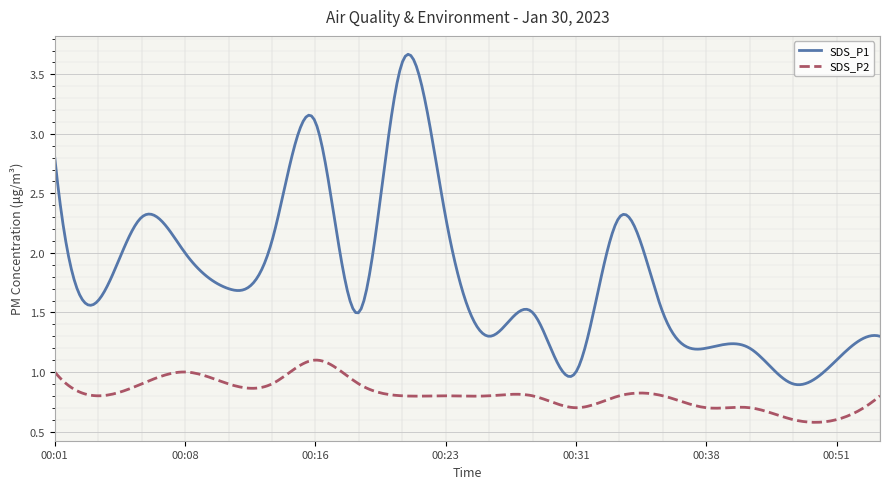

True or false: SDS_P2 and SDS_P1 intersect in this chart.

False